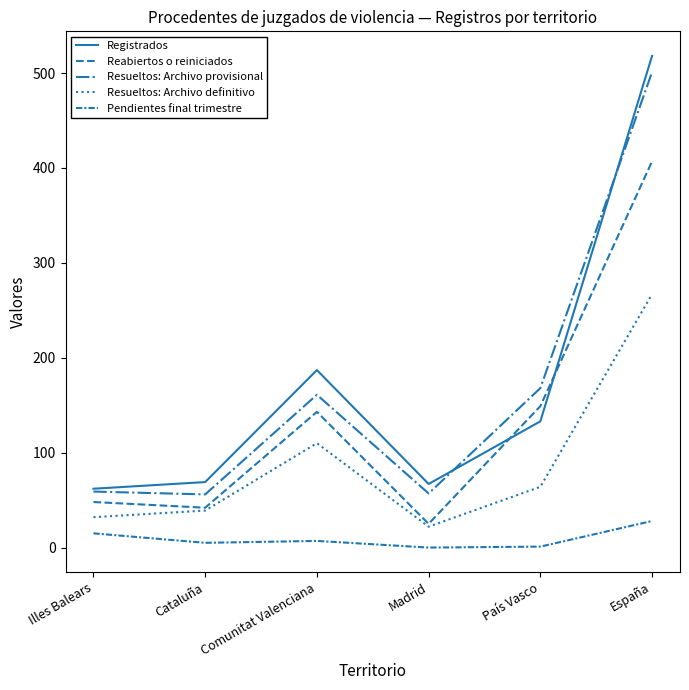

In Reabiertos o reiniciados, how many points are higher than both neighbors (excluding endpoints)?

1